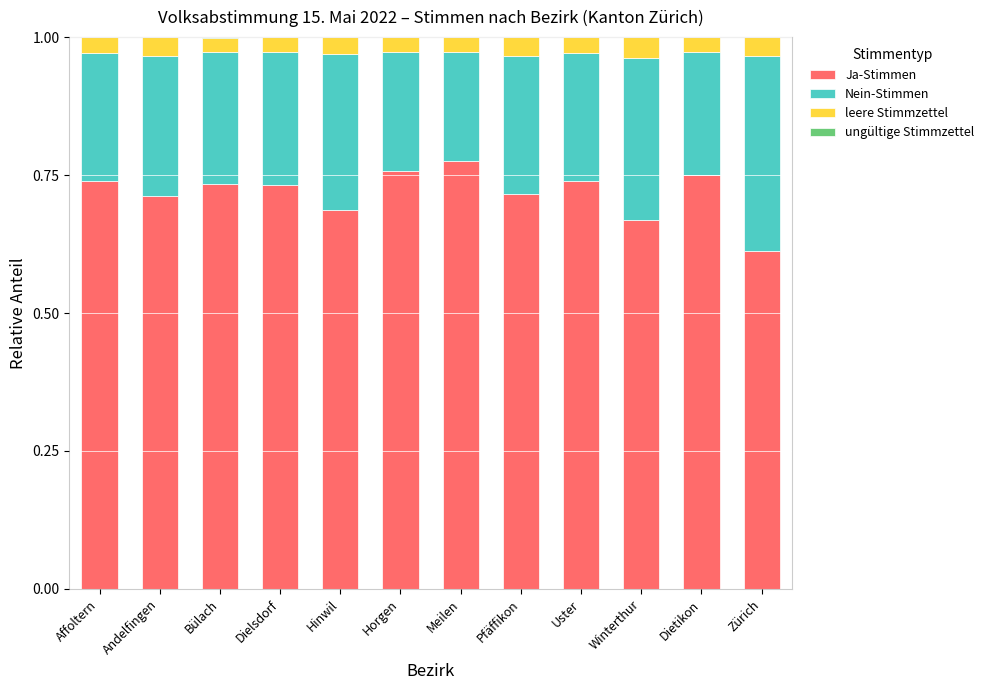

What is the total value across all series at Meilen?

1.0